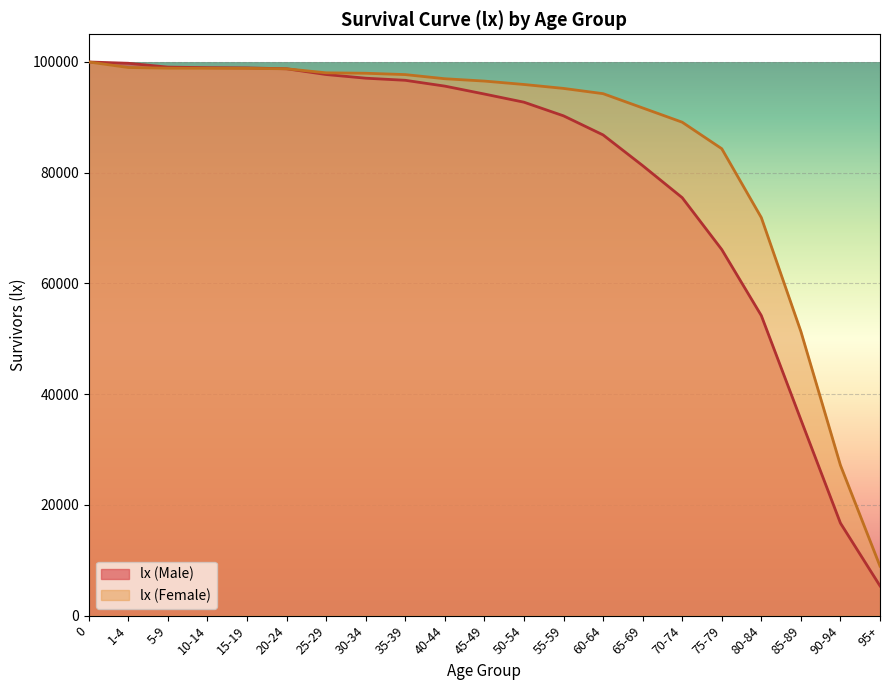

How many distinct data groups are displayed?

2